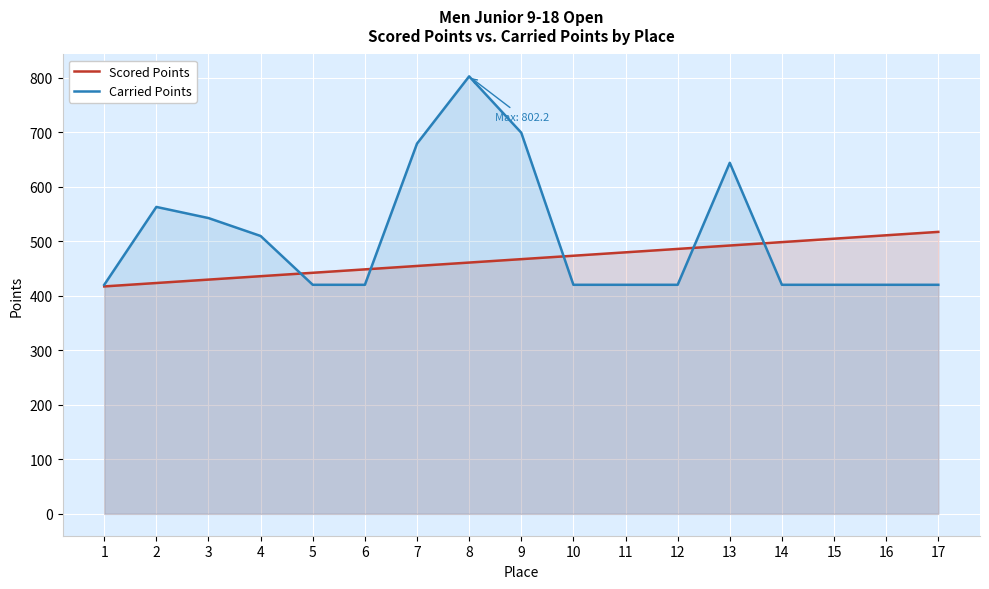

Which series has the largest total across all categories?

Carried Points